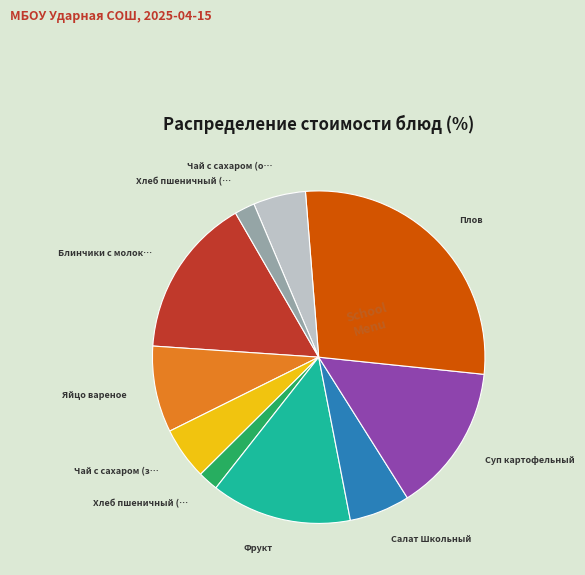

Is there any slice that represents more than half of the pie?

No